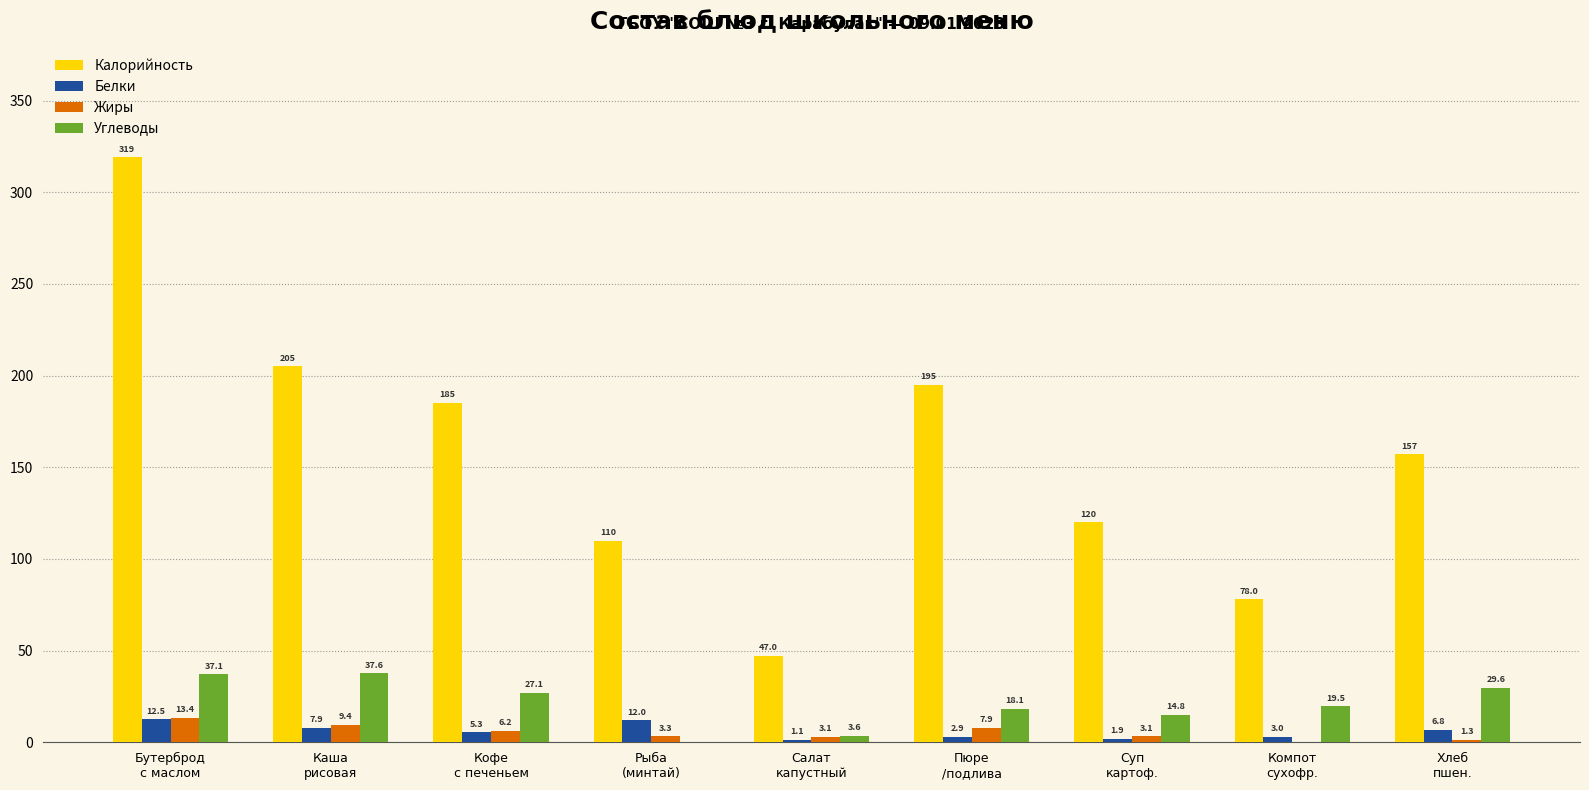

What is the sum of the Жиры values at Кофе
с печеньем and Салат
капустный?

9.3